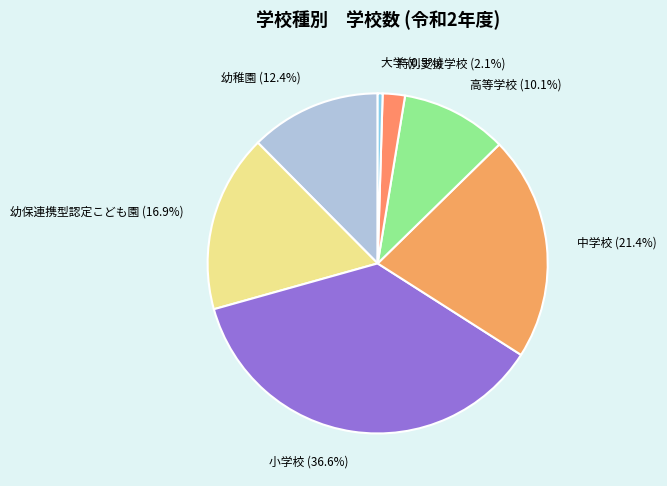

Approximately how many times larger is the value at 小学校 compared to 中学校?

1.7